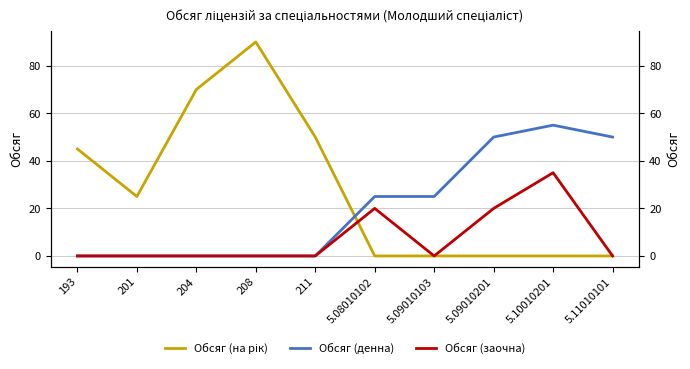

At how many categories does at least one series exceed 46?

6